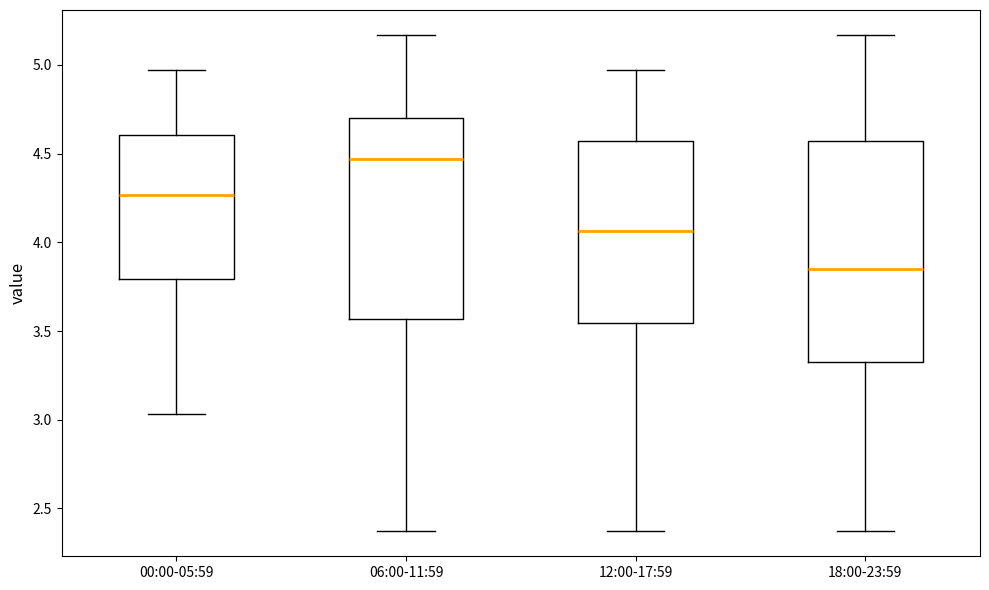

Reading left to right, transcribe this box plot: for each box, give where its median line is, the range the box spans, and where its two whiskers end, as read against the y-axis. The values are not printed on the chart, so give them approximately, as read against the axis.

00:00-05:59: median 4.25, box 3.80 to 4.60, whiskers 3.05 to 4.95
06:00-11:59: median 4.45, box 3.55 to 4.70, whiskers 2.35 to 5.15
12:00-17:59: median 4.05, box 3.55 to 4.55, whiskers 2.35 to 4.95
18:00-23:59: median 3.85, box 3.35 to 4.55, whiskers 2.35 to 5.15